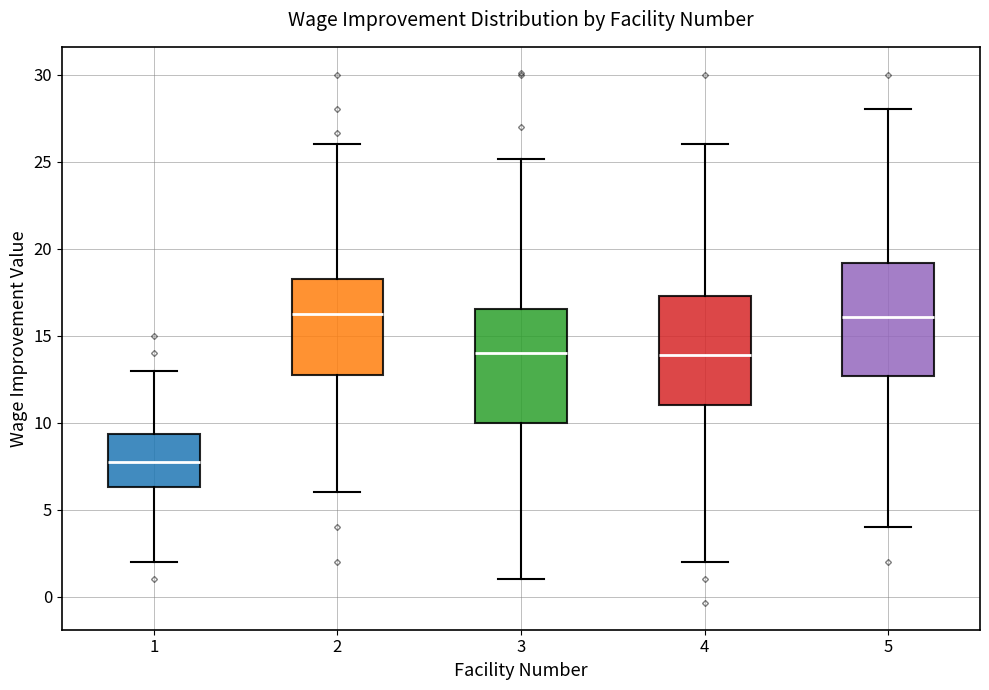

Reading left to right, transcribe this box plot: for each box, give where its median line is, the range the box spans, and where its two whiskers end, as read against the y-axis. The values are not printed on the chart, so give them approximately, as read against the axis.

1: median 8.0, box 6.5 to 9.5, whiskers 2.0 to 13.0
2: median 16.5, box 13.0 to 18.0, whiskers 6.0 to 26.0
3: median 14.0, box 10.0 to 16.5, whiskers 1.0 to 25.0
4: median 14.0, box 11.0 to 17.5, whiskers 2.0 to 26.0
5: median 16.0, box 12.5 to 19.0, whiskers 4.0 to 28.0